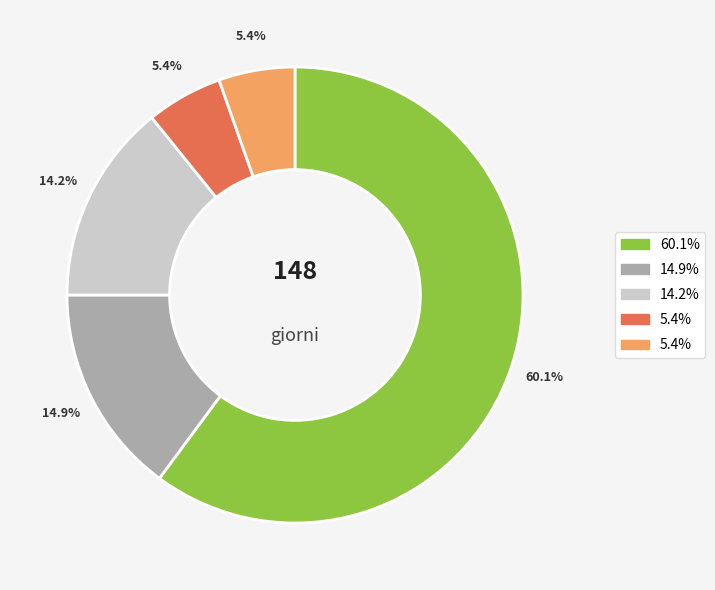

To the nearest percent, what is the difference between the largest and smallest slice percentages?

55%